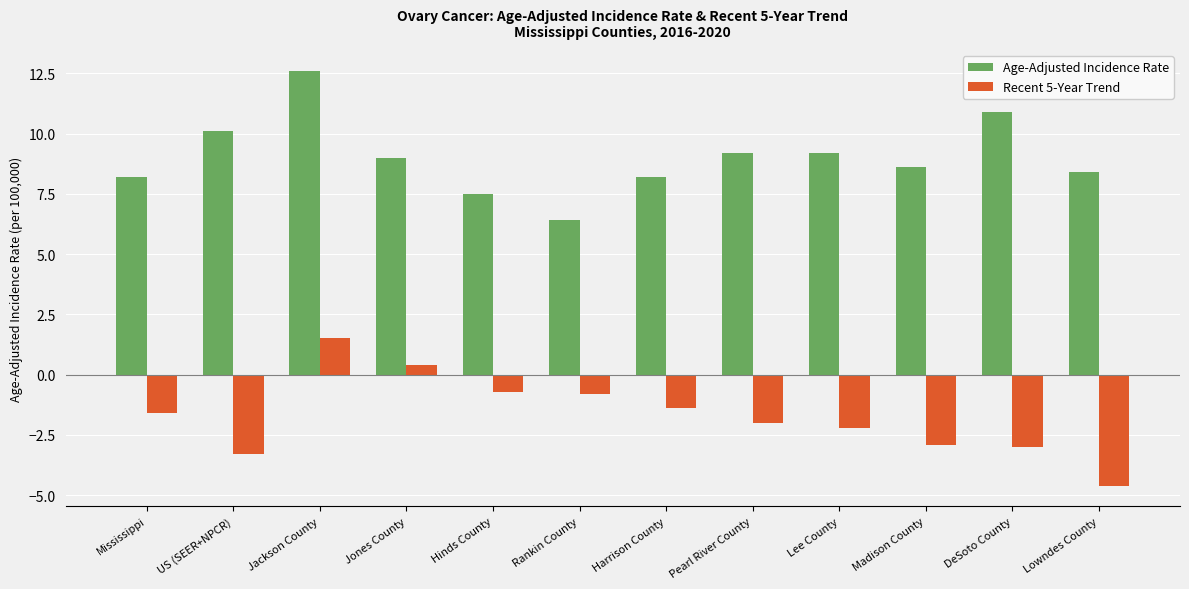

Rank the series at Jones County from highest to lowest value.

Age-Adjusted Incidence Rate, Recent 5-Year Trend